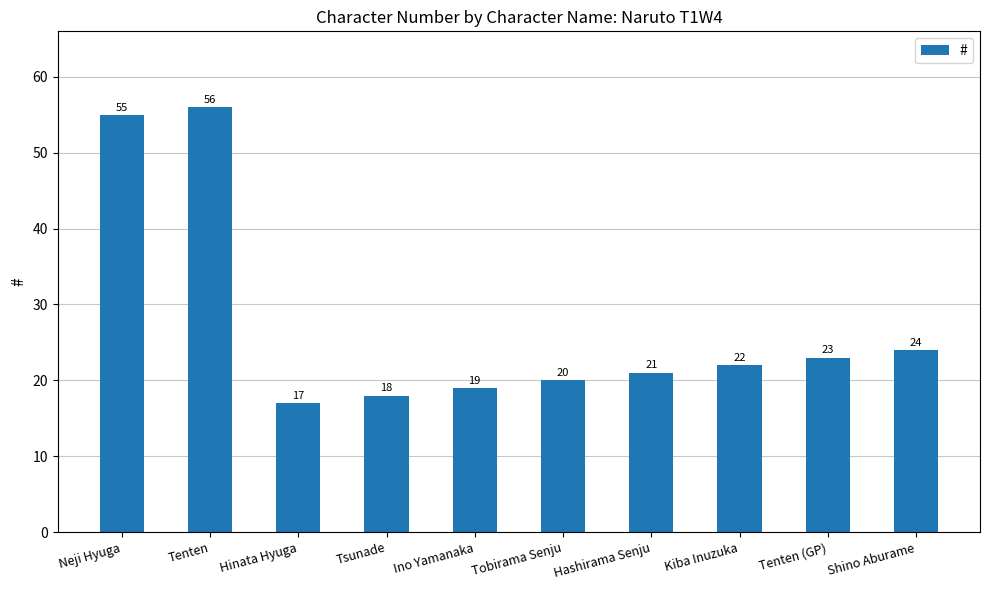

What is the change in value from Hinata Hyuga to Hashirama Senju?

+4